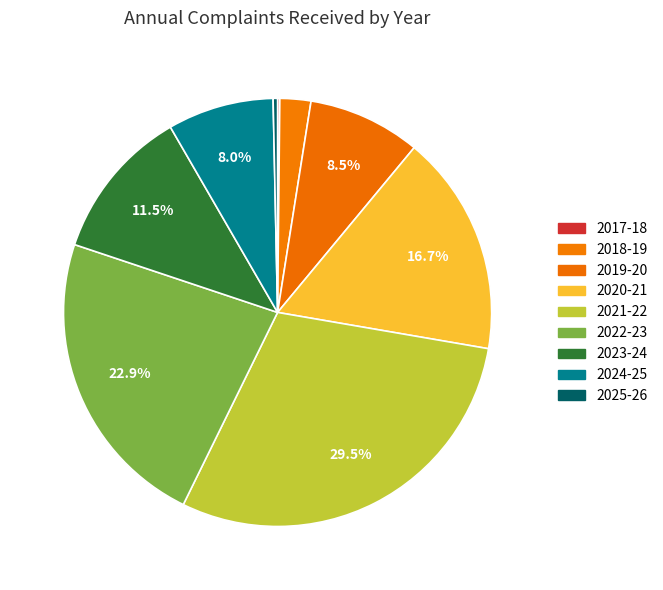

True or false: 2017-18 accounts for 0% of the total.

True